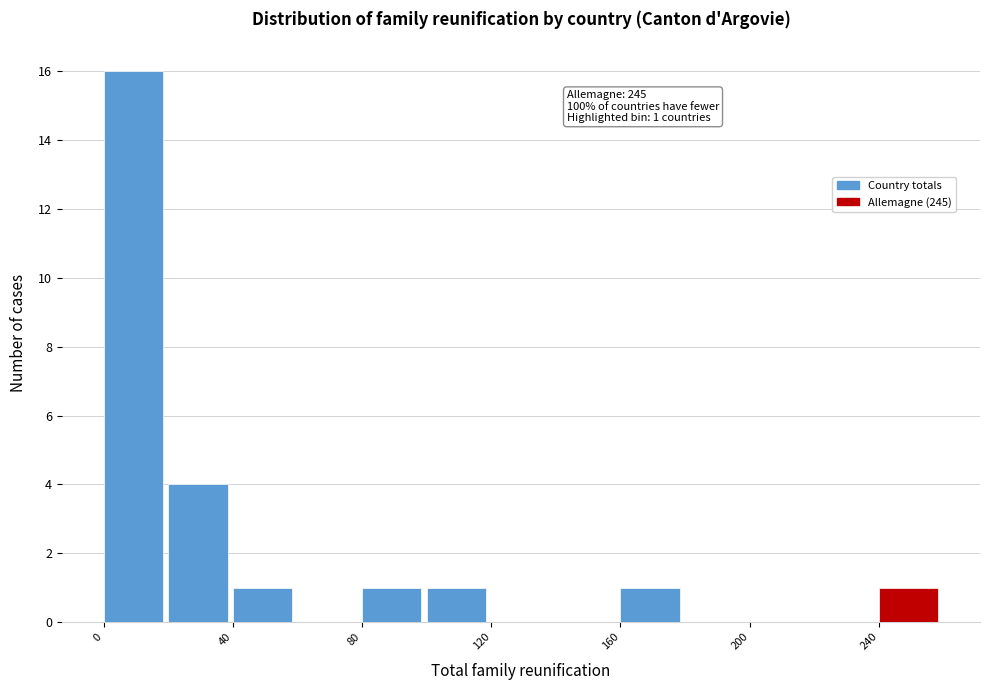

Which range on the x-axis has the tallest bar?

0 to 20